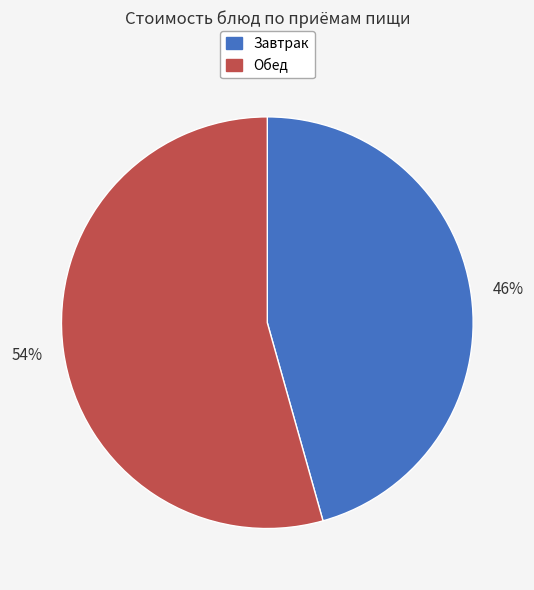

Approximately how many times larger is the value at Обед compared to Завтрак?

1.2